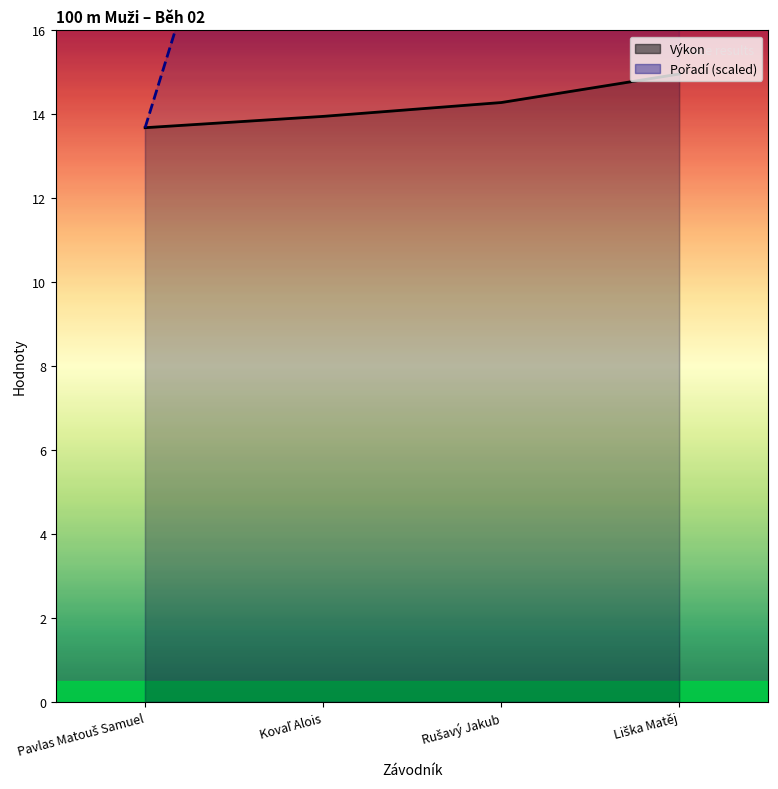

True or false: Pořadí and Výkon cross at least once.

False